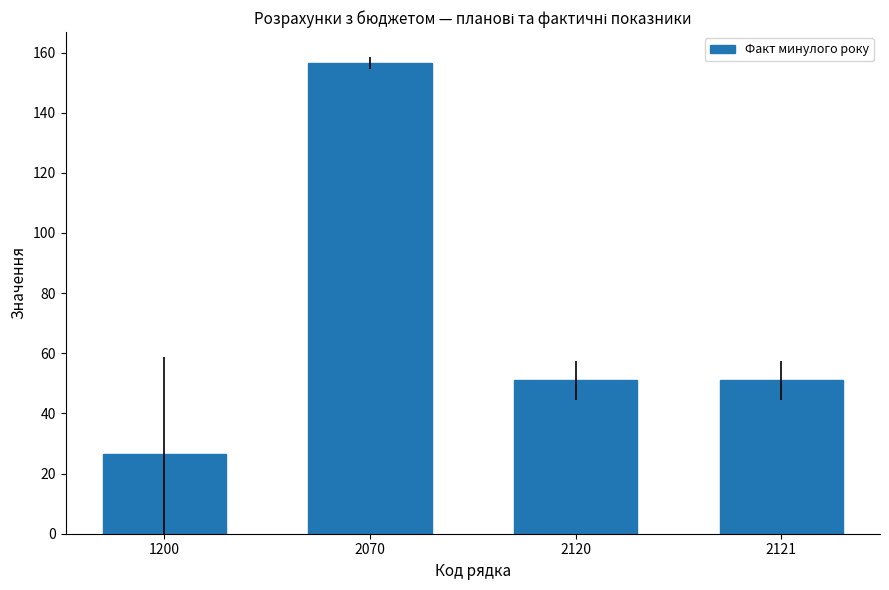

What is the sum of the values at 2120 and 2121?

102.0